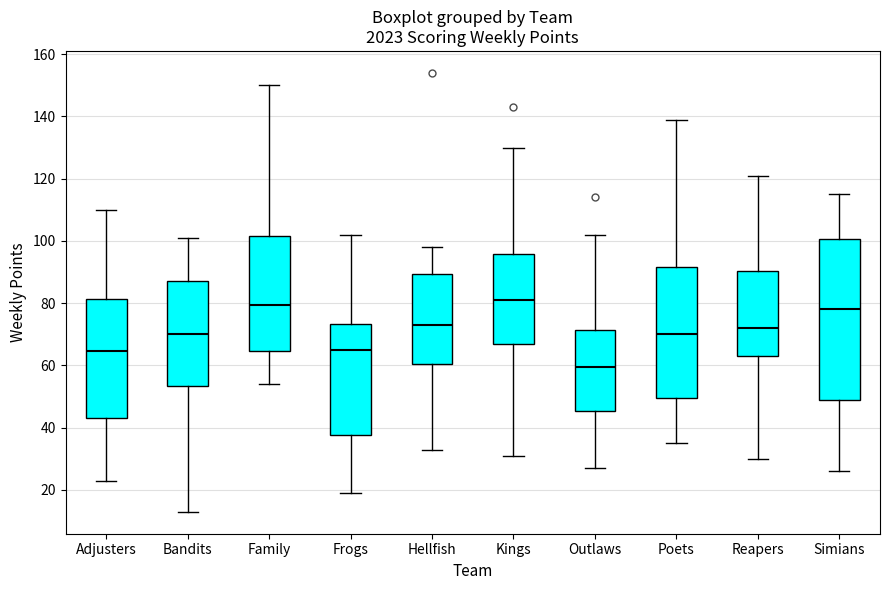

Comparing the boxes themselves (not the whiskers), which one is the tallest?

Simians